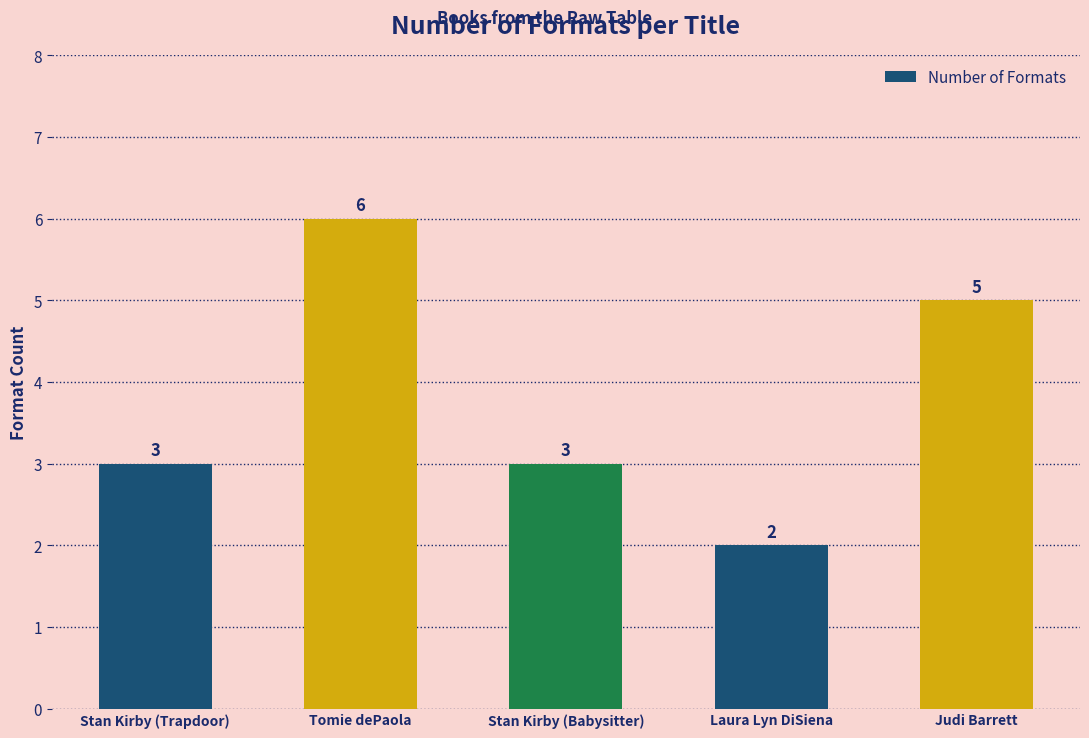

What position from the right is Tomie dePaola?

4